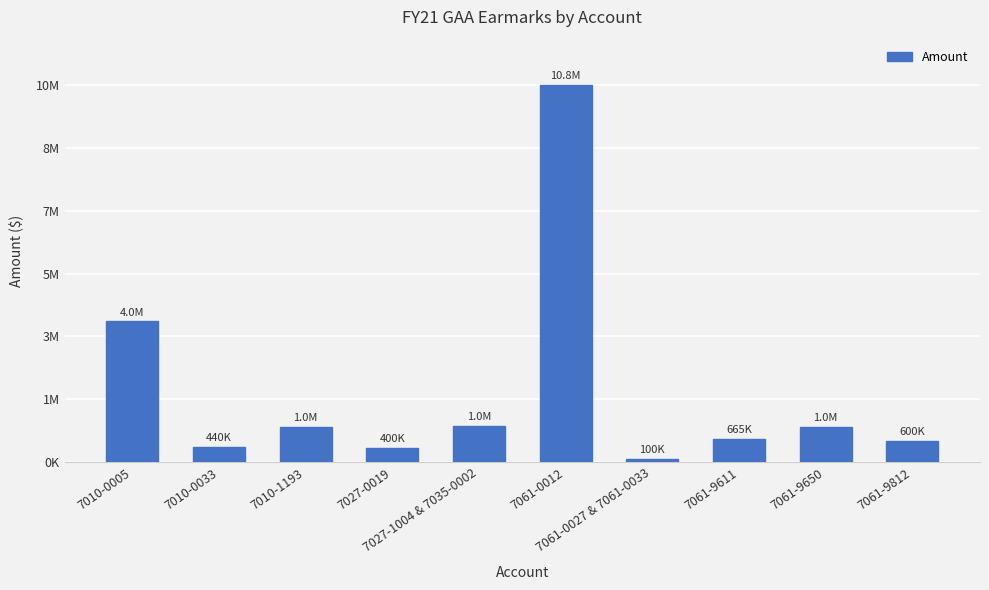

Does the chart contain any negative values?

No